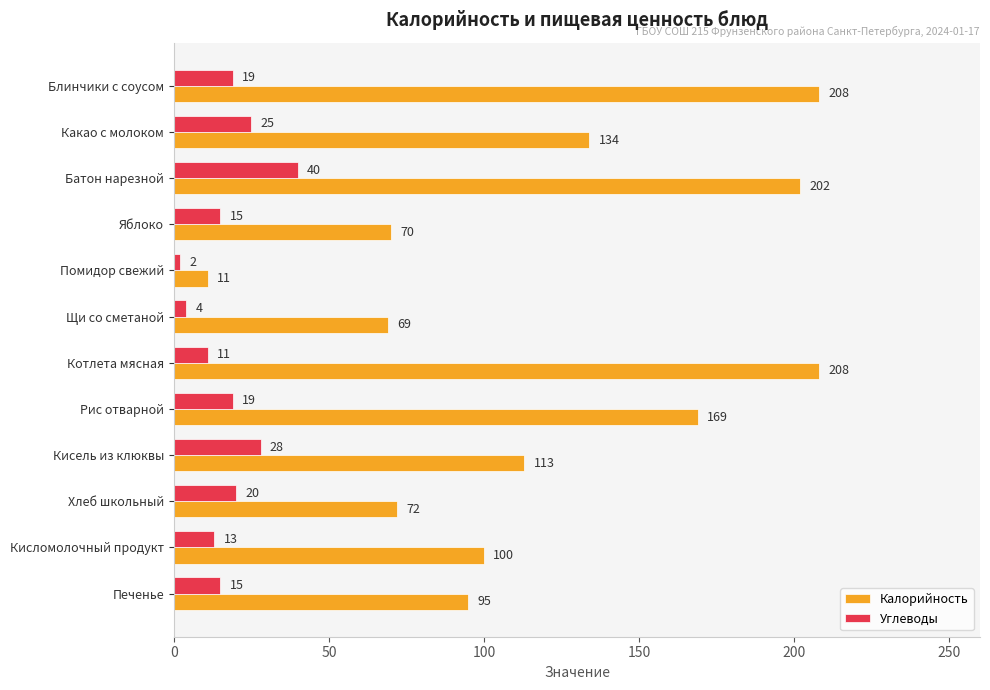

What is the sum of the Калорийность values at Печенье and Кисель из клюквы?

208